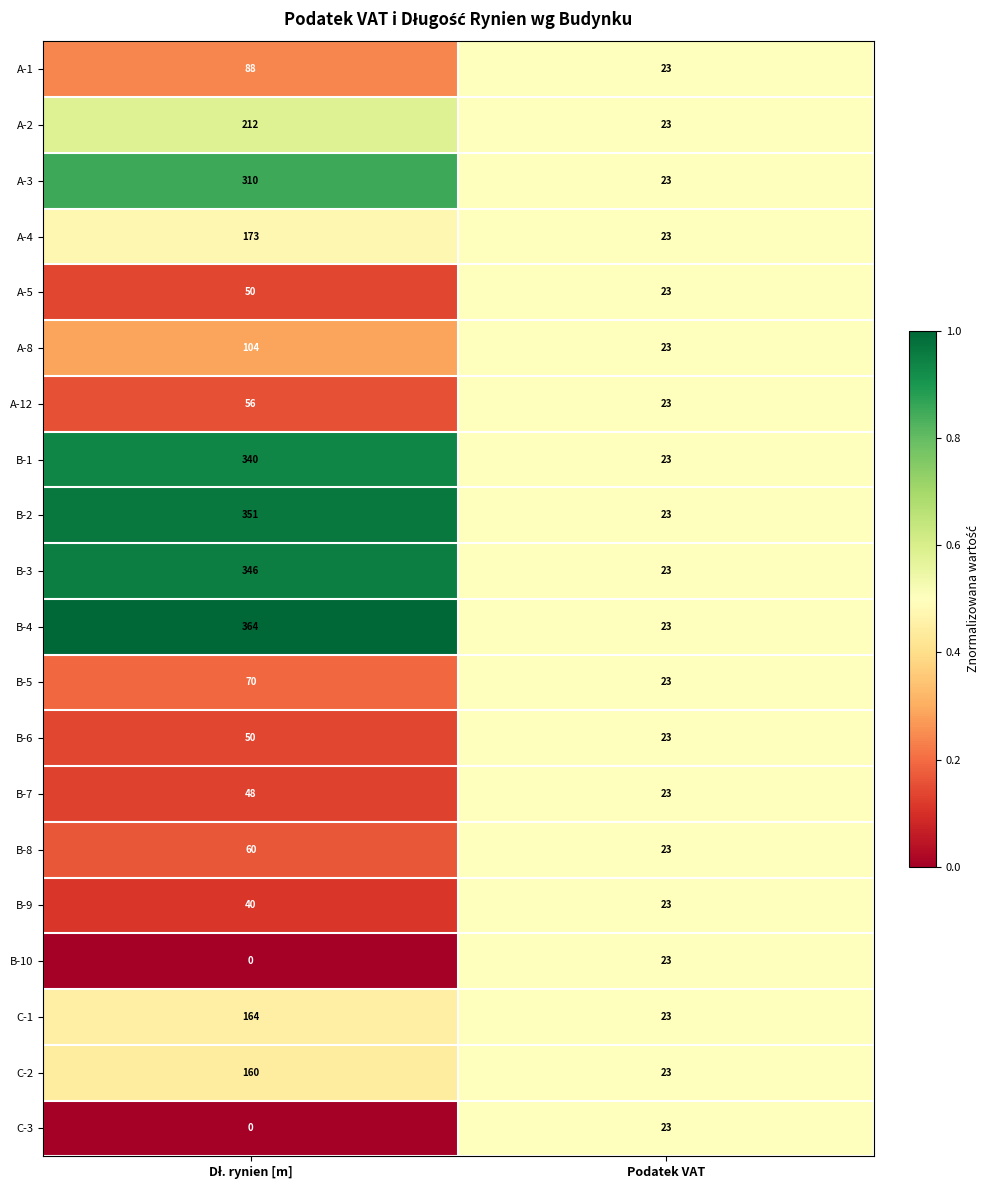

Which series has the largest total across all categories?

B-4